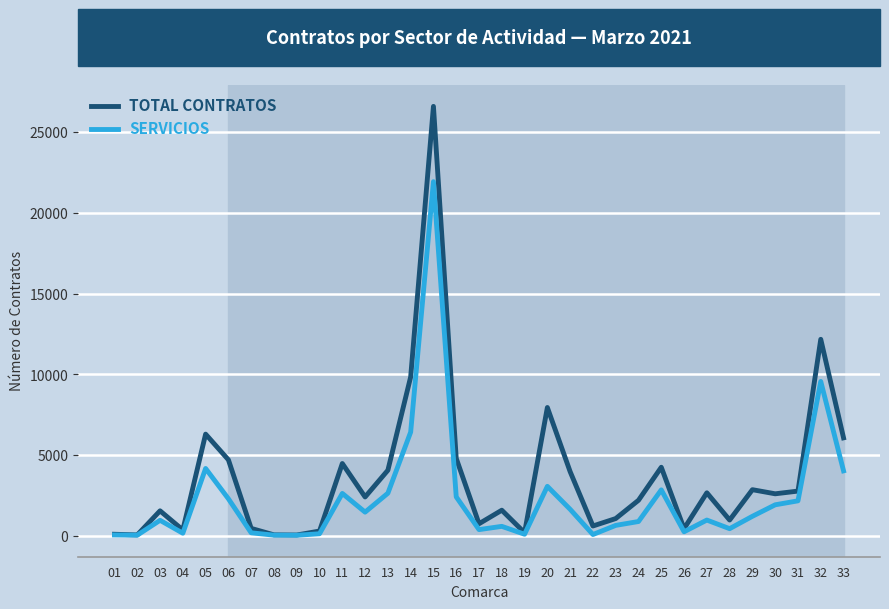

How many lines are shown in the chart?

2